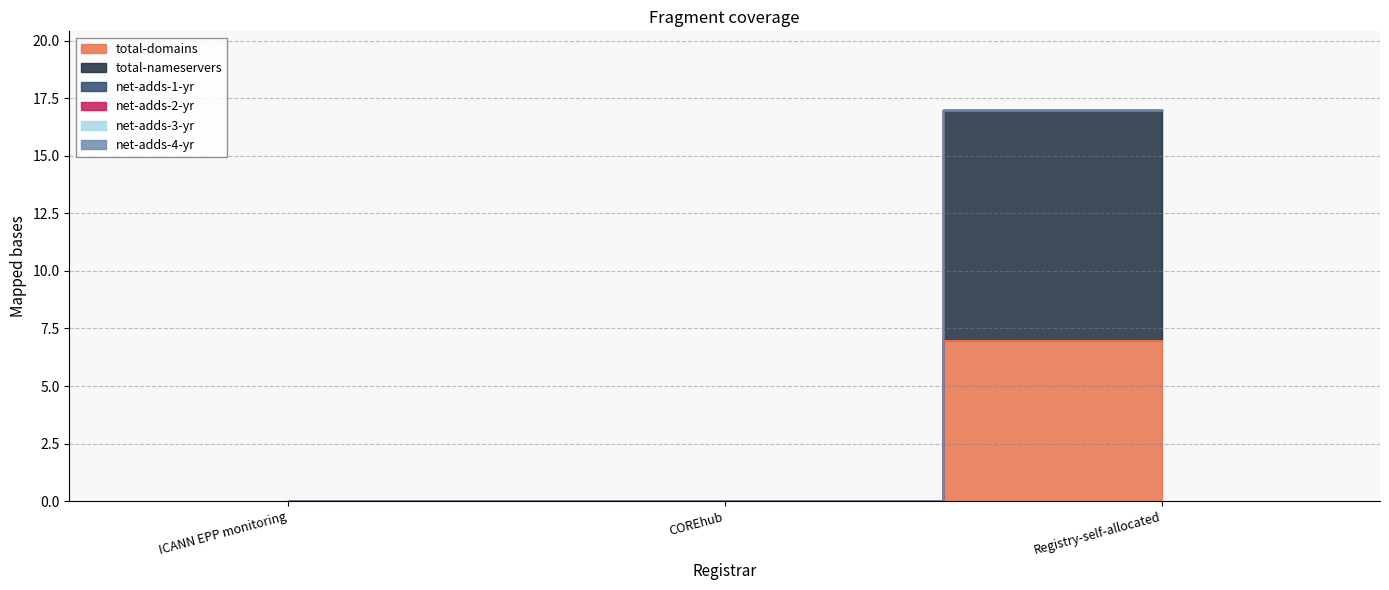

Which label corresponds to the largest value in the chart?

Registry-self-allocated